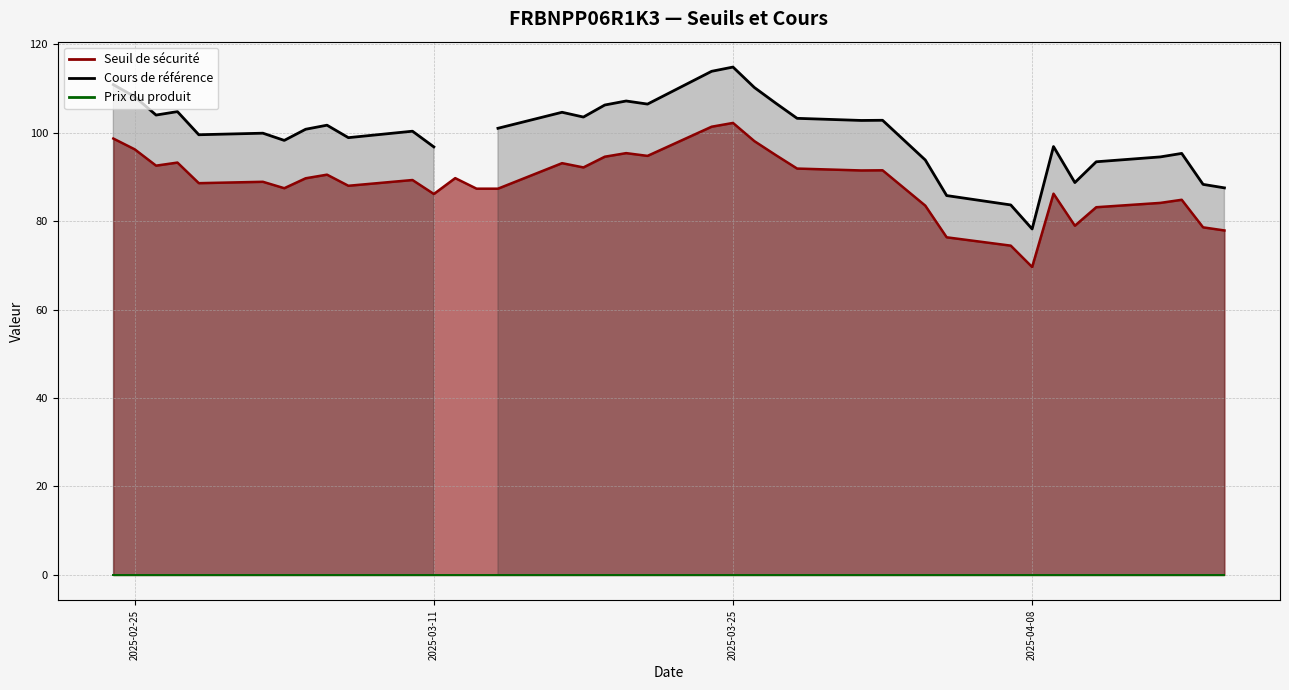

List the labels in order of Prix du produit value, smallest first.

2025-04-17, 2025-04-16, 2025-04-15, 2025-04-14, 2025-04-11, 2025-04-10, 2025-04-09, 2025-04-08, 2025-04-07, 2025-04-04, 2025-04-03, 2025-04-01, 2025-03-31, 2025-03-28, 2025-03-27, 2025-03-26, 2025-03-25, 2025-03-24, 2025-03-21, 2025-03-20, 2025-03-19, 2025-03-18, 2025-03-17, 2025-03-14, 2025-03-13, 2025-03-12, 2025-03-11, 2025-03-10, 2025-03-07, 2025-03-06, 2025-03-05, 2025-03-04, 2025-03-03, 2025-02-28, 2025-02-27, 2025-02-26, 2025-02-25, 2025-02-24